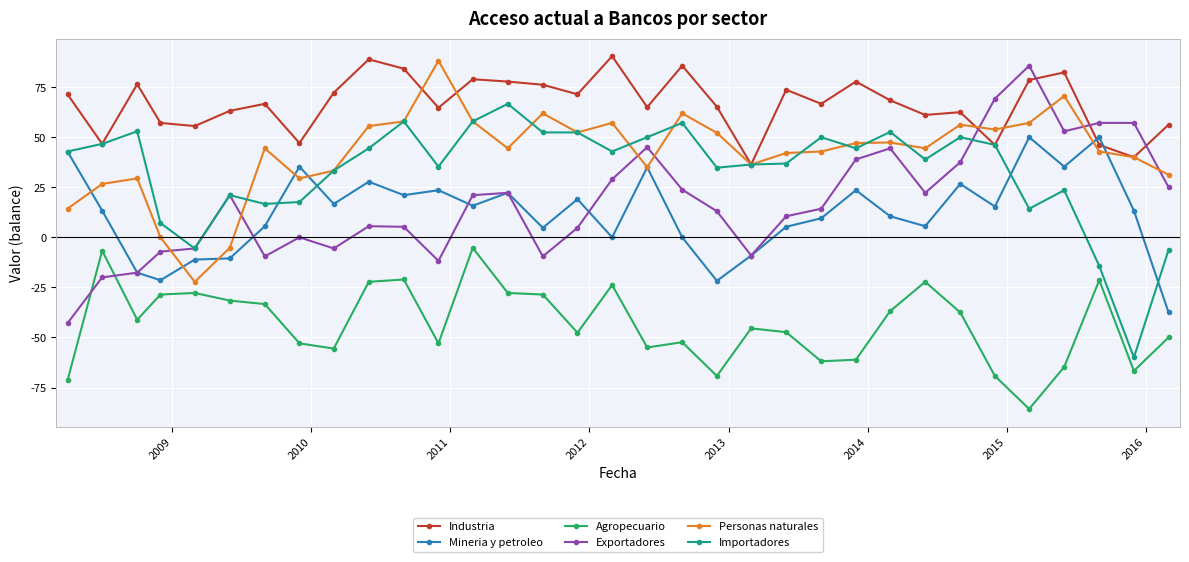

What is the value of the Agropecuario point at the 16th from the left?

-47.6